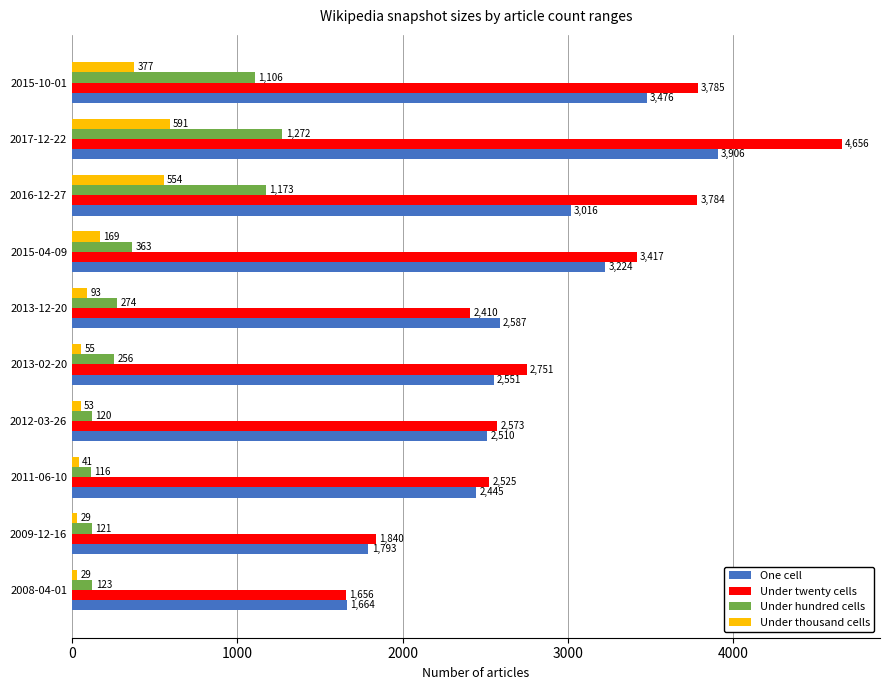

What is the spread (max minus min) of values at 2012-03-26?

2520